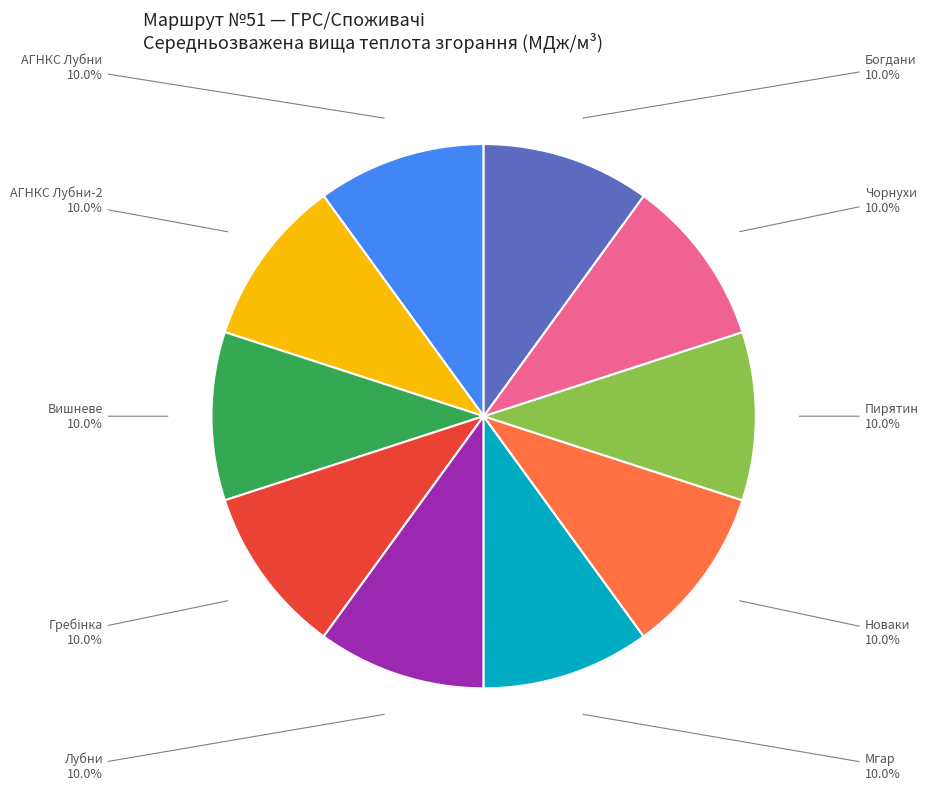

How many segments does this pie chart have?

10